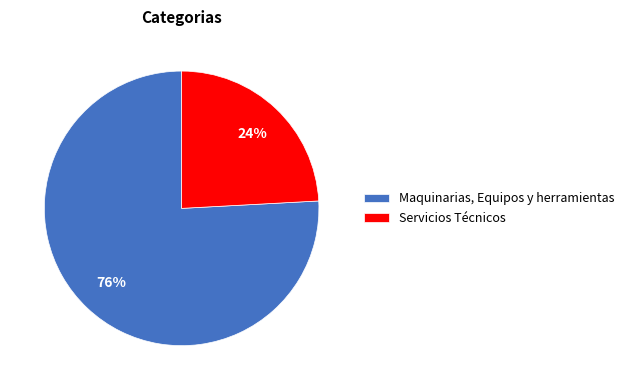

Which has a higher value, Maquinarias, Equipos y herramientas or Servicios Técnicos?

Maquinarias, Equipos y herramientas